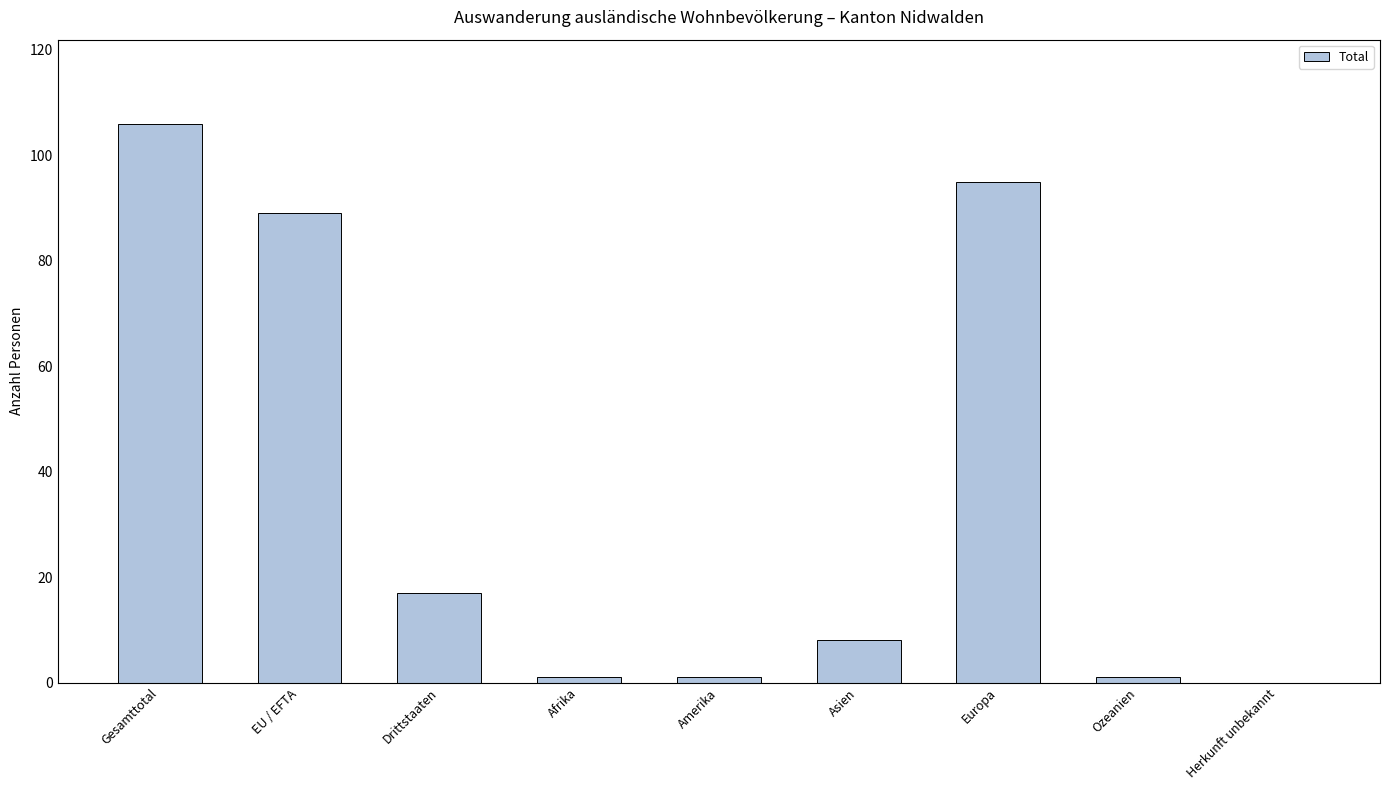

What is the sum of the values at Asien and Europa?

103